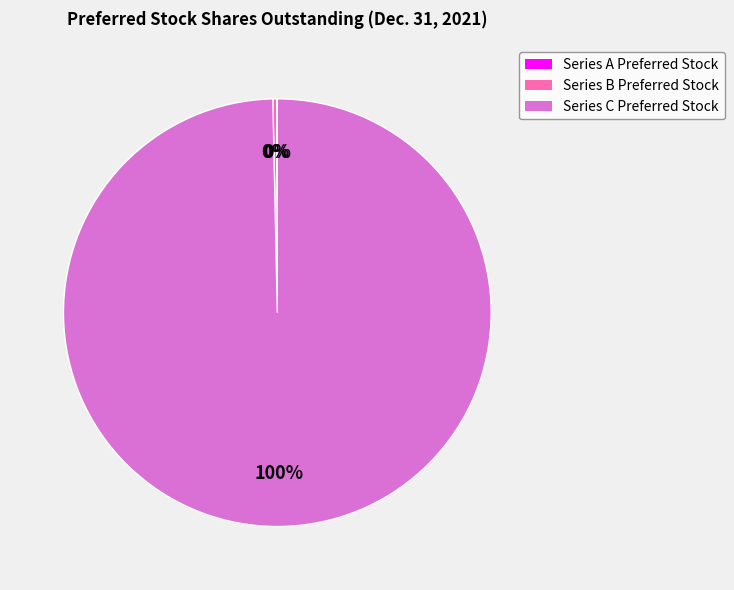

Is Series B Preferred Stock the majority of the pie?

No